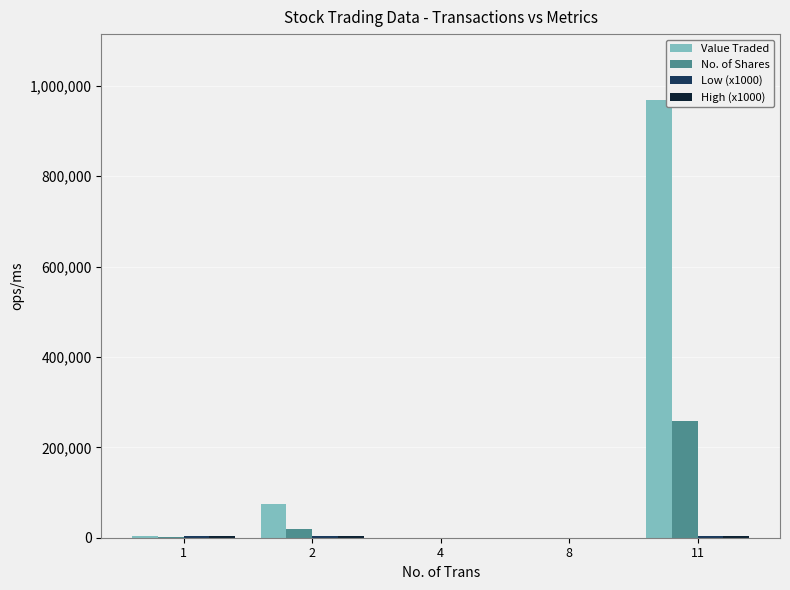

The value of No. of Shares at 4 is 0. True or false?

True